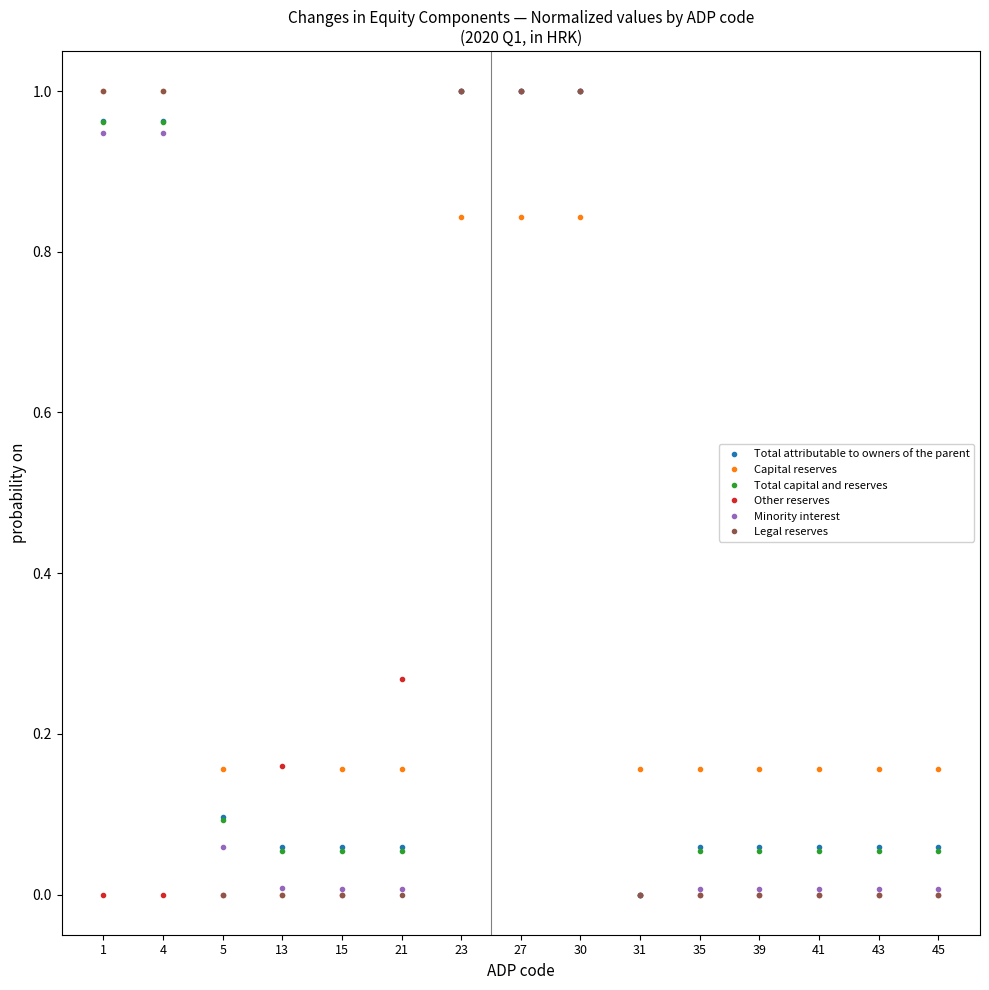

Is the value of Other reserves at 23 greater than the value of Minority interest at 41?

Yes